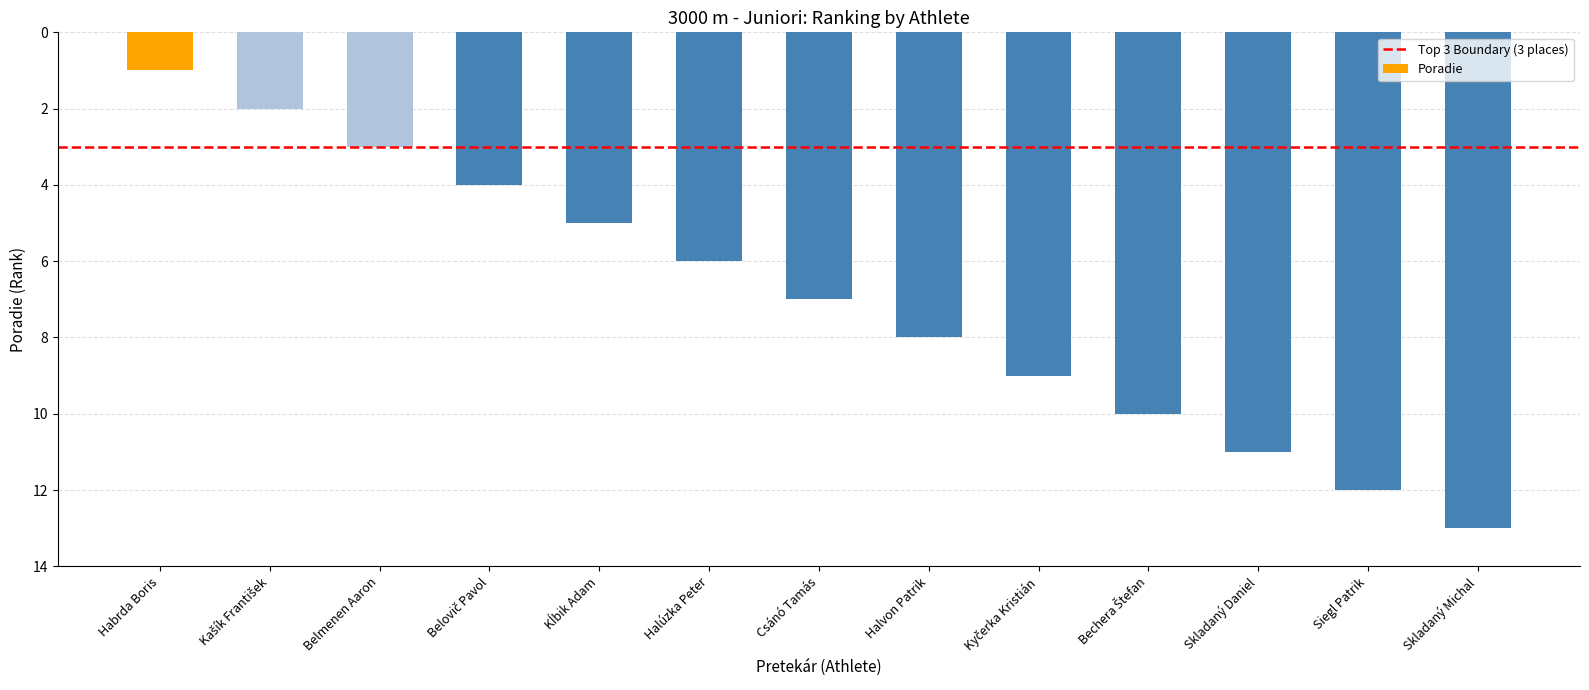

What is the ratio of the value at Habrda Boris to the value at Belmenen Aaron?

0.3